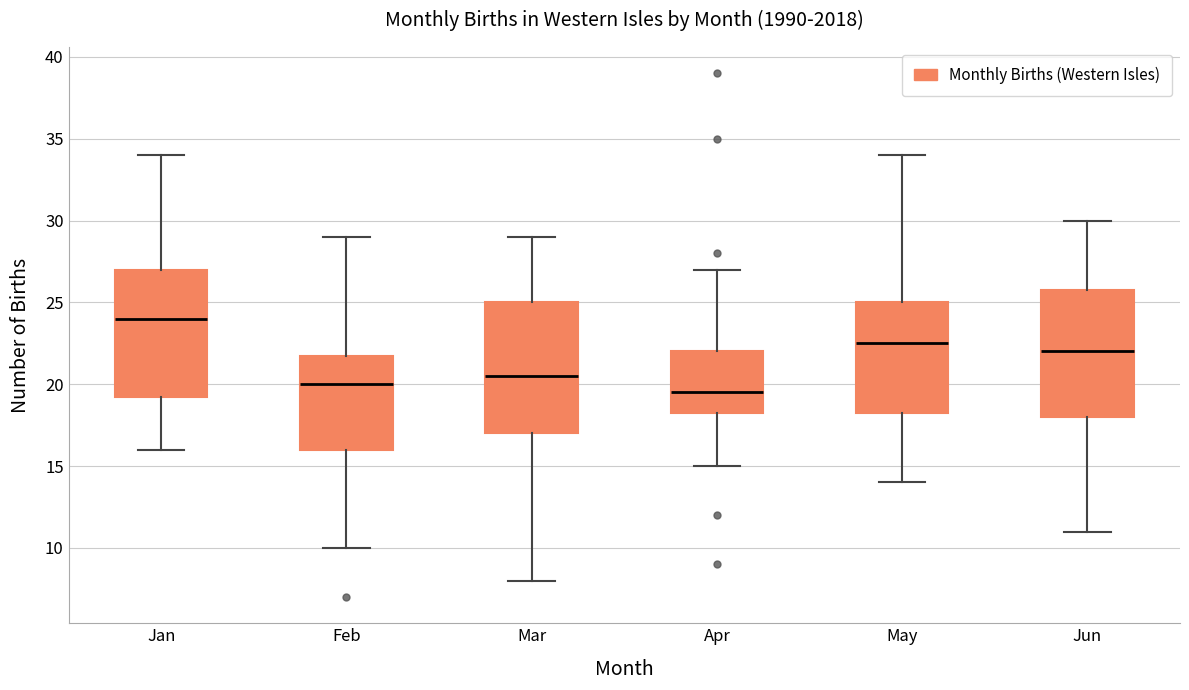

Where does the upper whisker of the box for Jun end on the y-axis? The values are not printed on the chart, so give them approximately, as read against the axis.

30.0